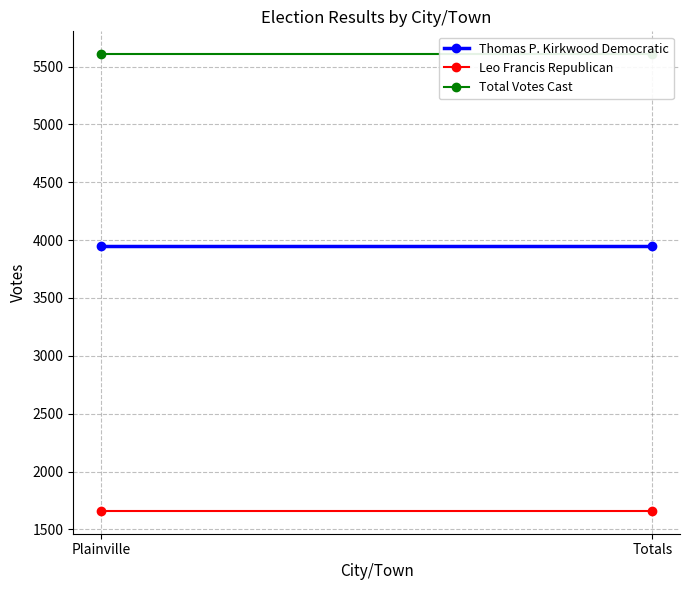

At which category is the sum across all series the highest?

Plainville